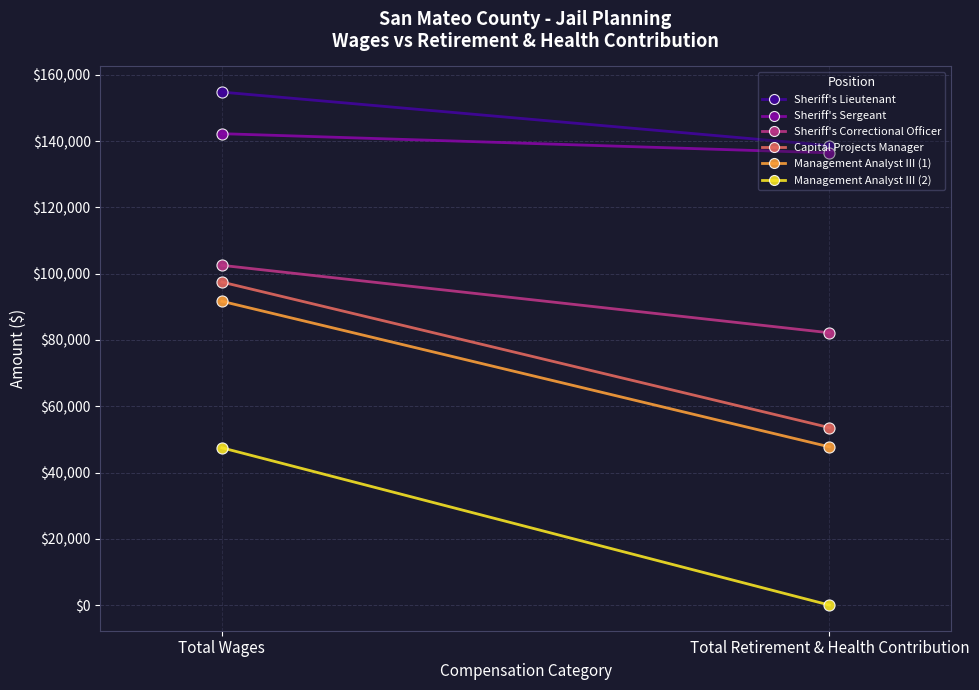

Reading right to left, extract all data points from this chart.

Sheriff's Lieutenant: Total Retirement & Health Contribution=138643	Total Wages=154781
Sheriff's Sergeant: Total Retirement & Health Contribution=136445	Total Wages=142233
Sheriff's Correctional Officer: Total Retirement & Health Contribution=82161	Total Wages=102510
Capital Projects Manager: Total Retirement & Health Contribution=53549	Total Wages=97461
Management Analyst III (1): Total Retirement & Health Contribution=47738	Total Wages=91661
Management Analyst III (2): Total Retirement & Health Contribution=0	Total Wages=47458